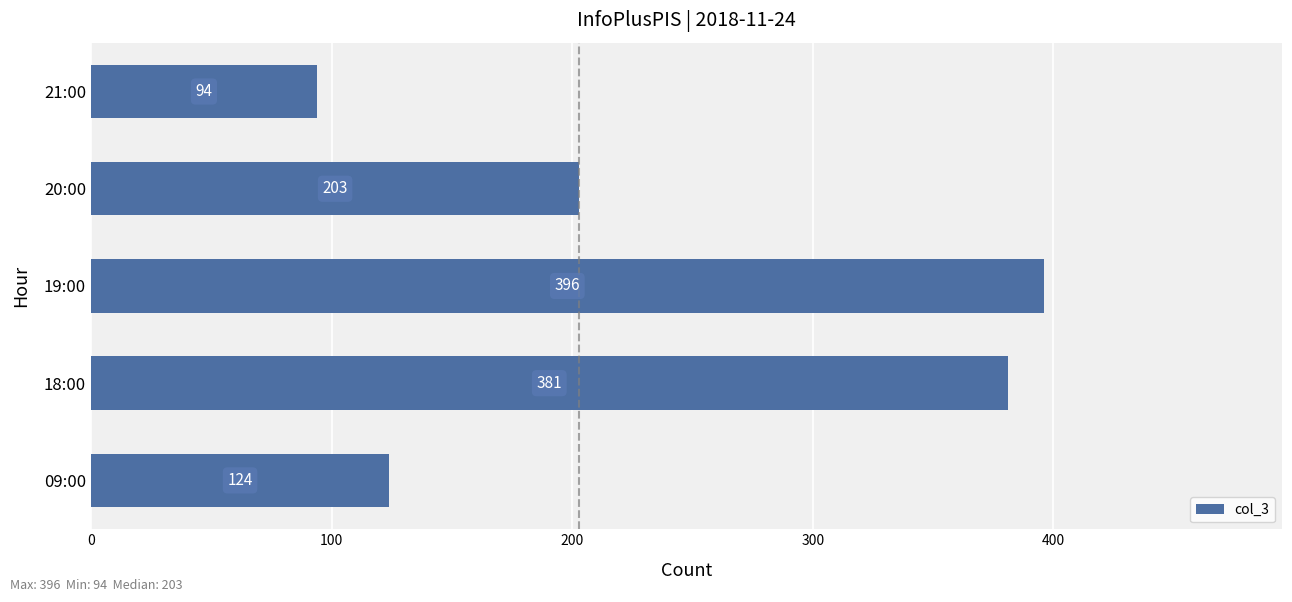

Reading bottom to top, transcribe all the data shown in this chart.

124	381	396	203	94